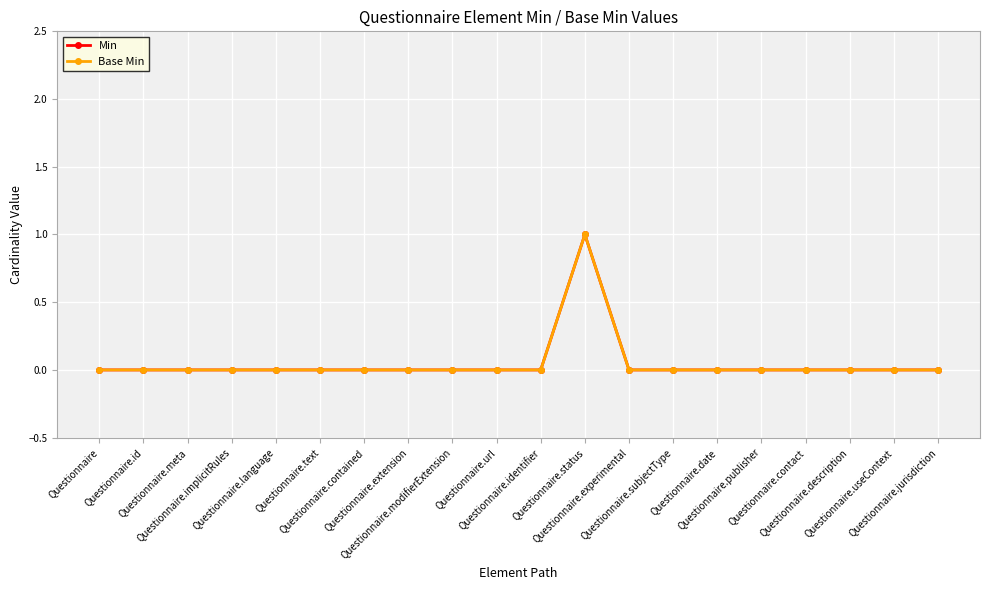

What is the maximum value for Base Min?

1